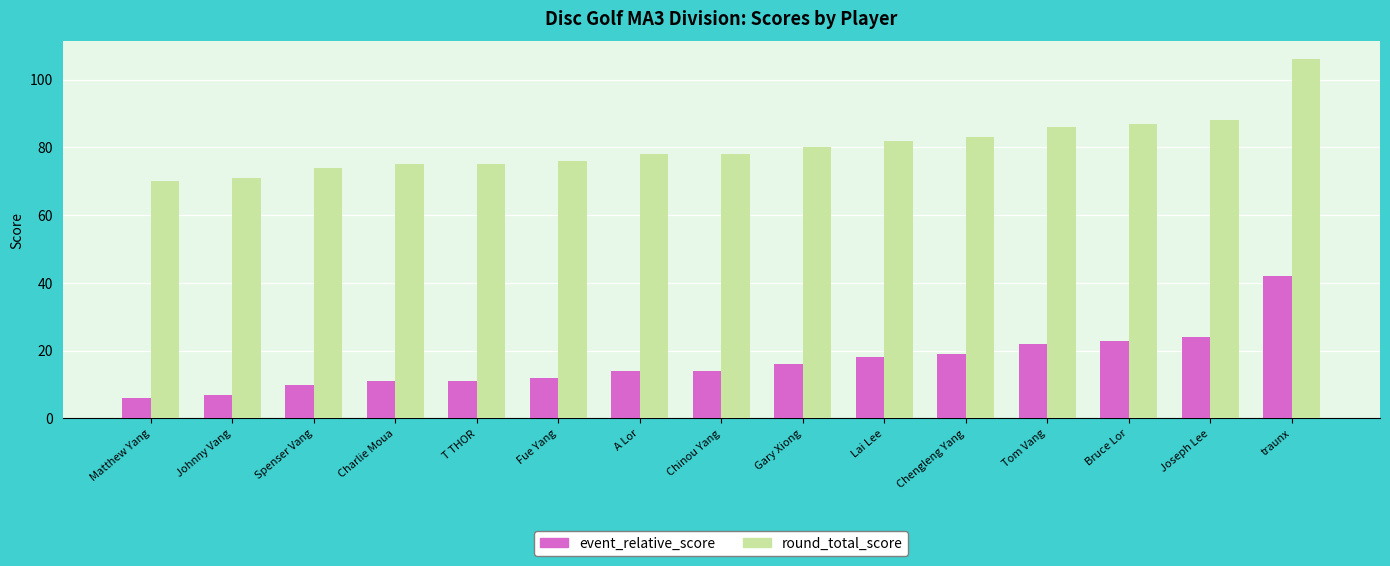

What is the maximum value shown in the chart?

106